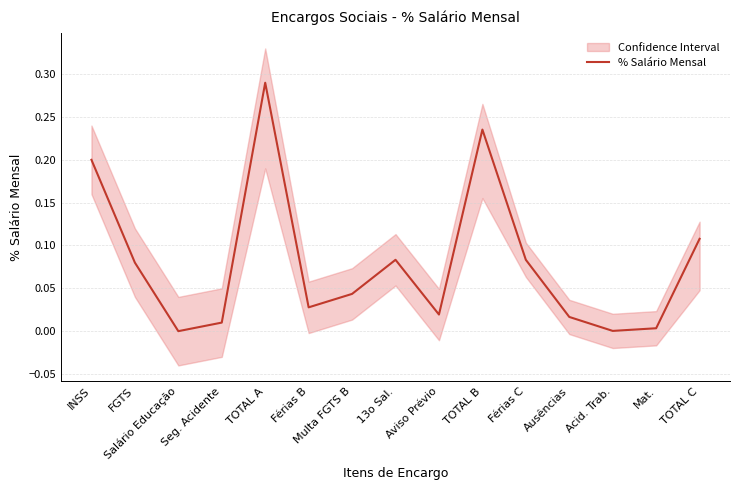

What is the difference between the maximum and minimum values?

0.3